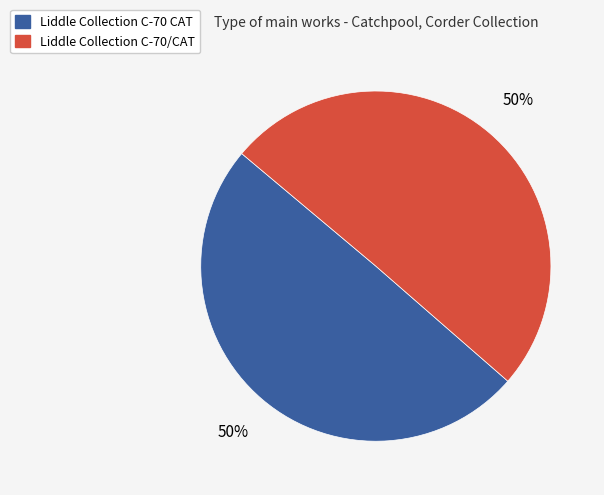

How many slices are in this pie chart?

2